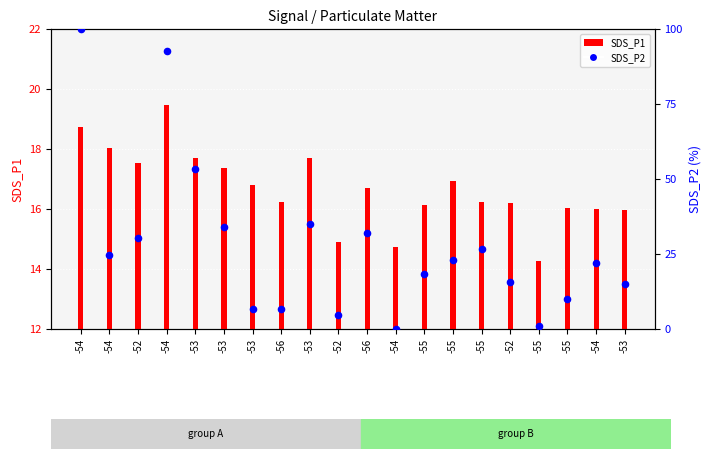

What is the total value across all series at -55?

34.5